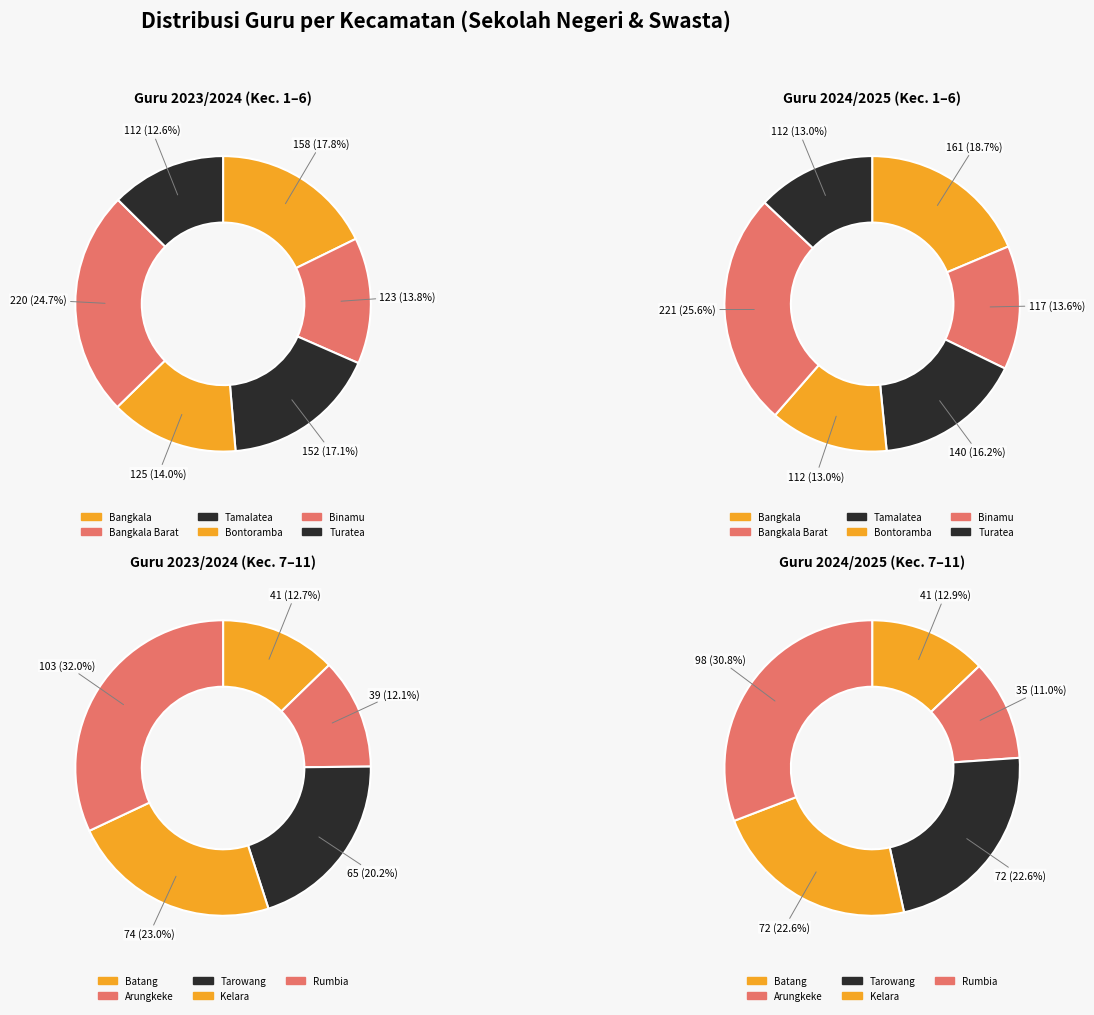

Which category has the biggest portion of the pie?

Binamu